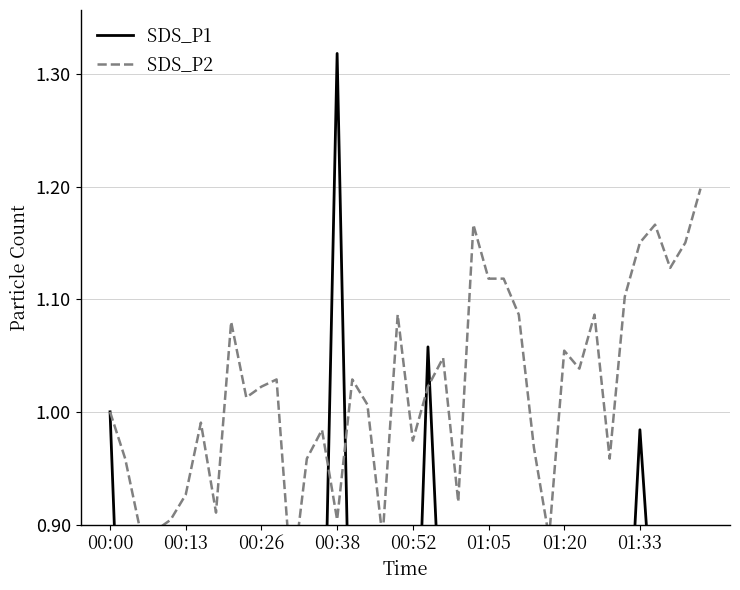

At how many categories does at least one series exceed 0?

40